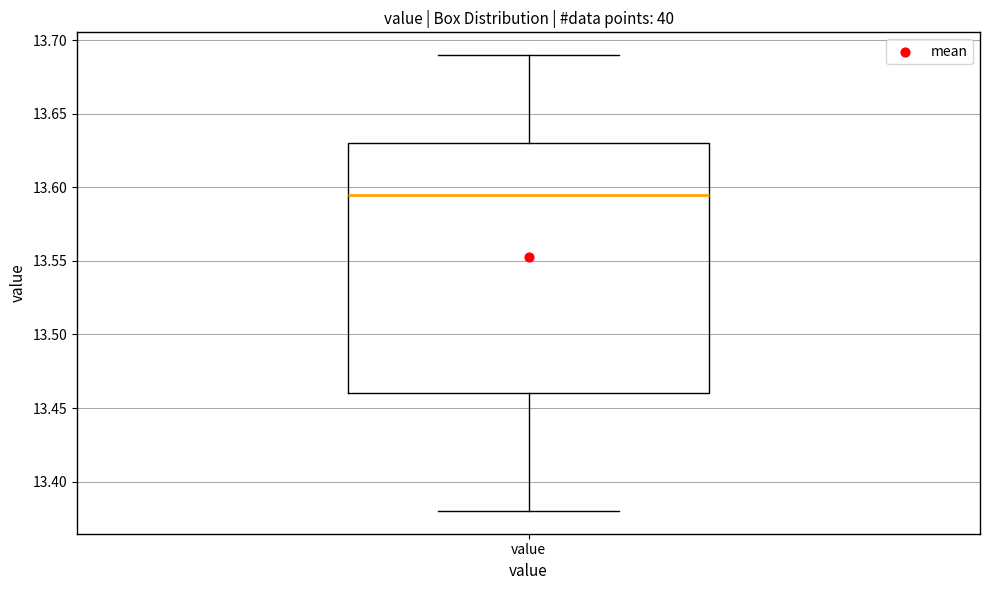

Where does the upper whisker of the box for value end on the y-axis? The values are not printed on the chart, so give them approximately, as read against the axis.

13.690